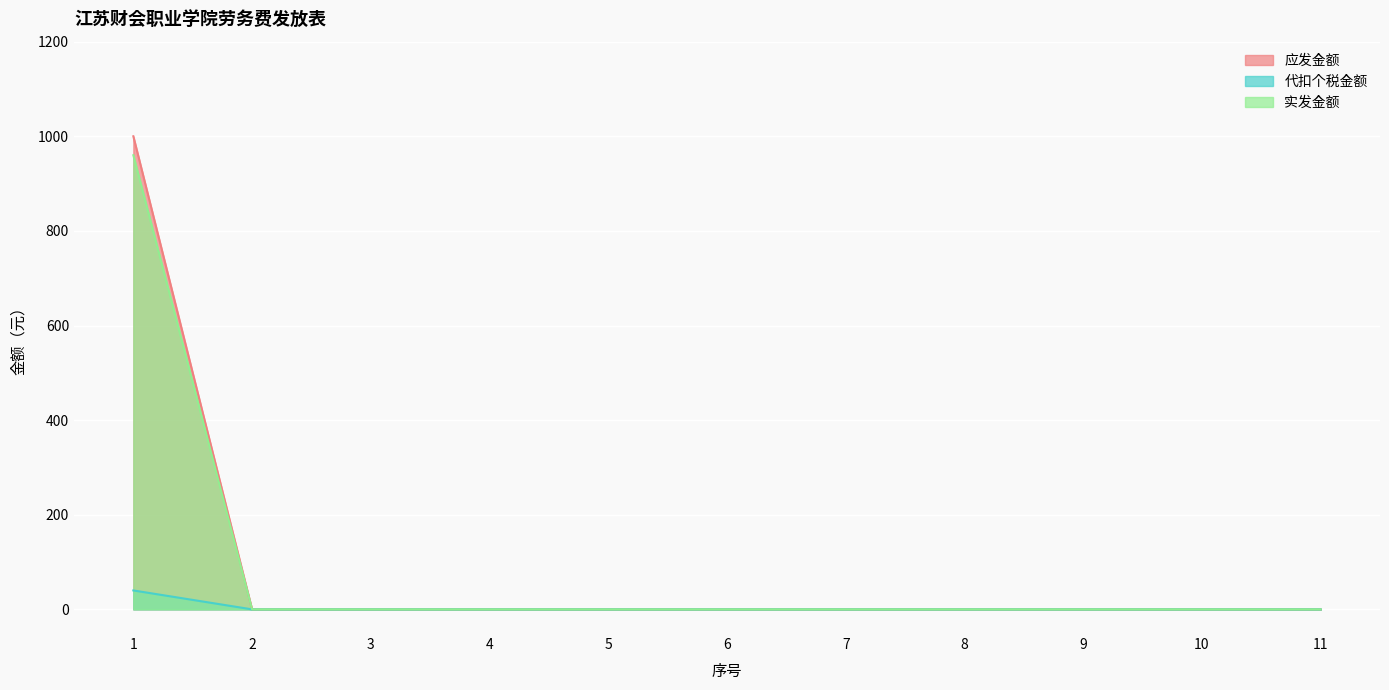

Which series has the widest spread of values?

应发金额